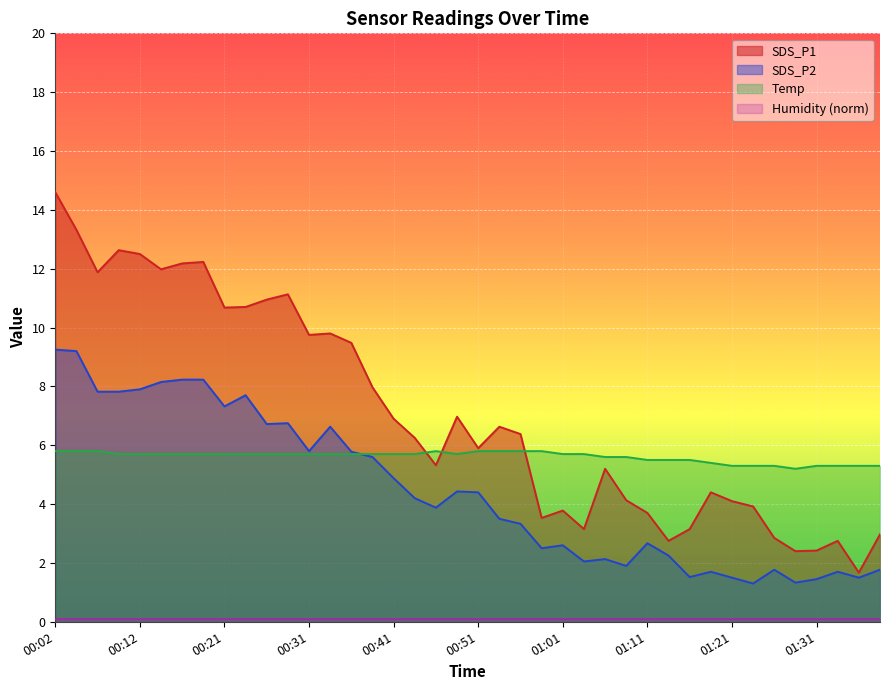

At which label does Temp reach its minimum?

01:29